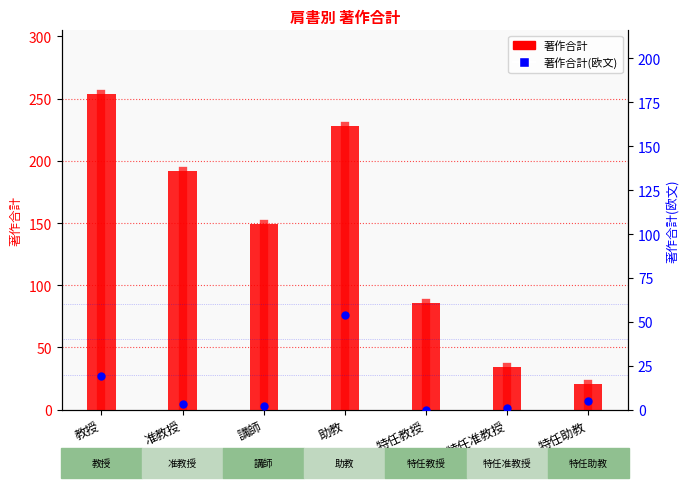

At which category is the sum across all series the highest?

助教